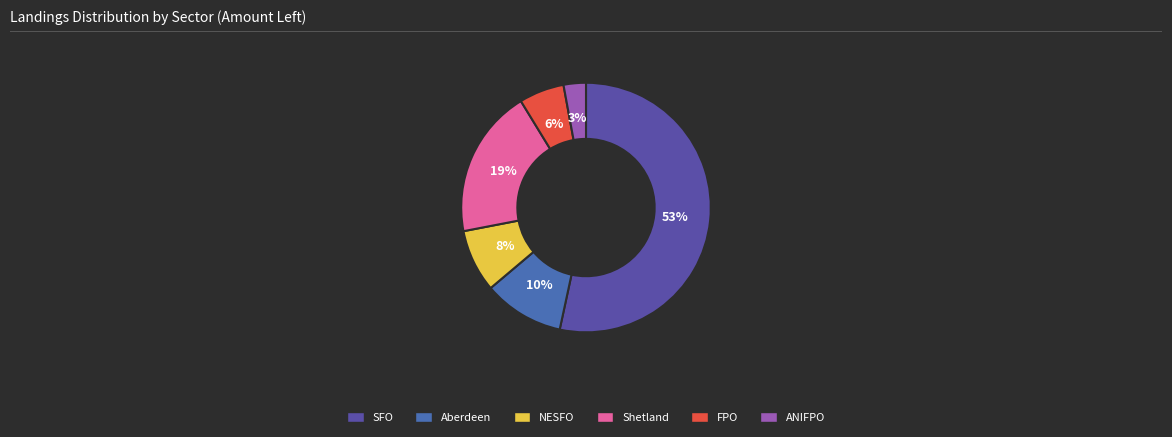

How many slices are in this pie chart?

6